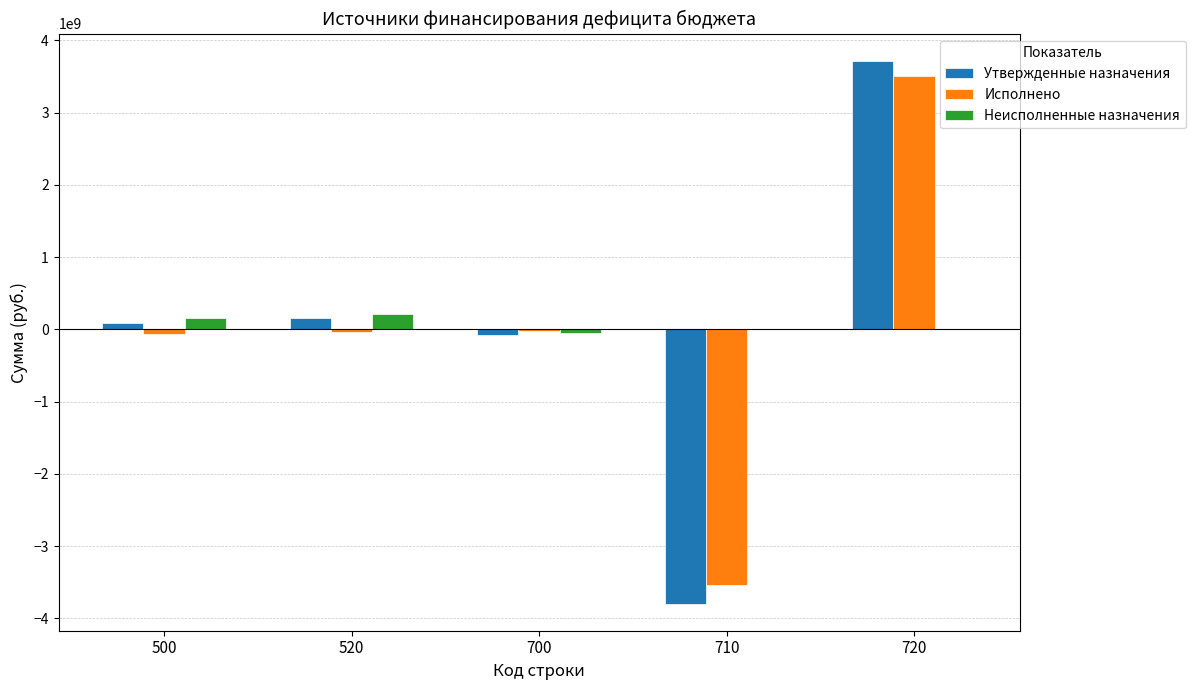

How many data points does each series have?

5